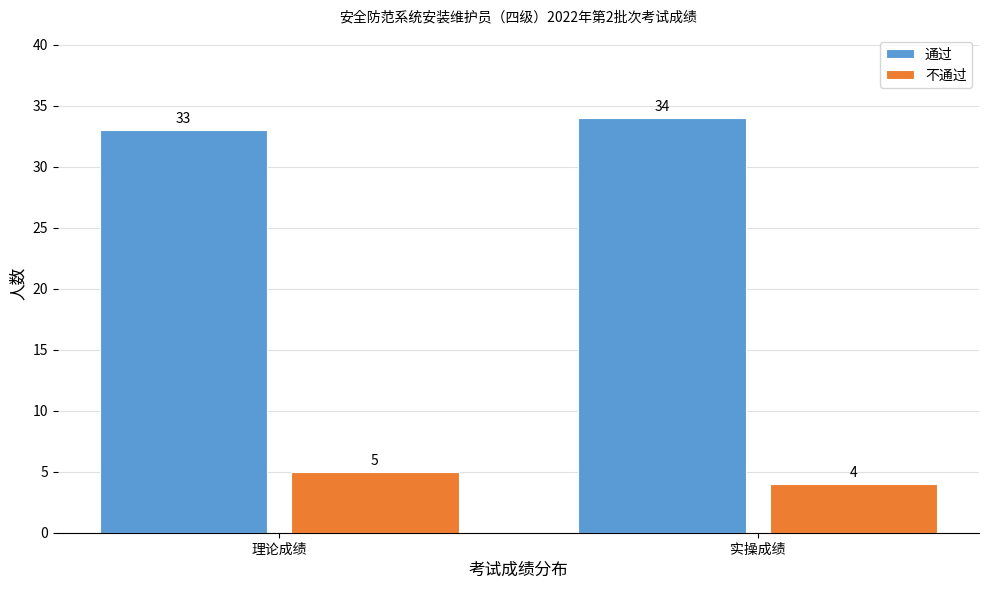

Reading left to right, what are all the values shown in this chart?

通过: 33	34
不通过: 5	4